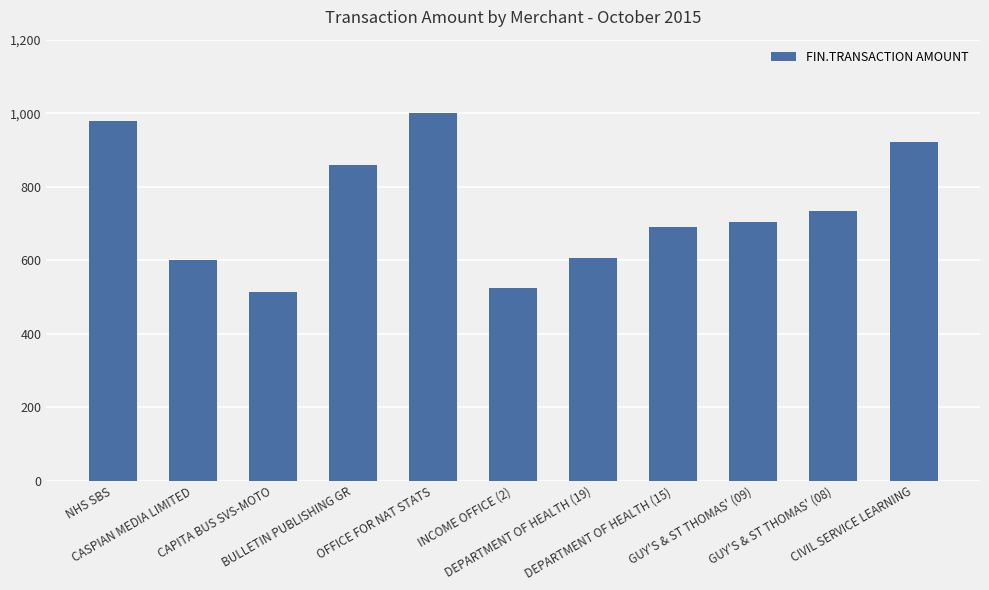

What is the sum of the values at GUY'S & ST THOMAS' (09) and CASPIAN MEDIA LIMITED?

1305.0